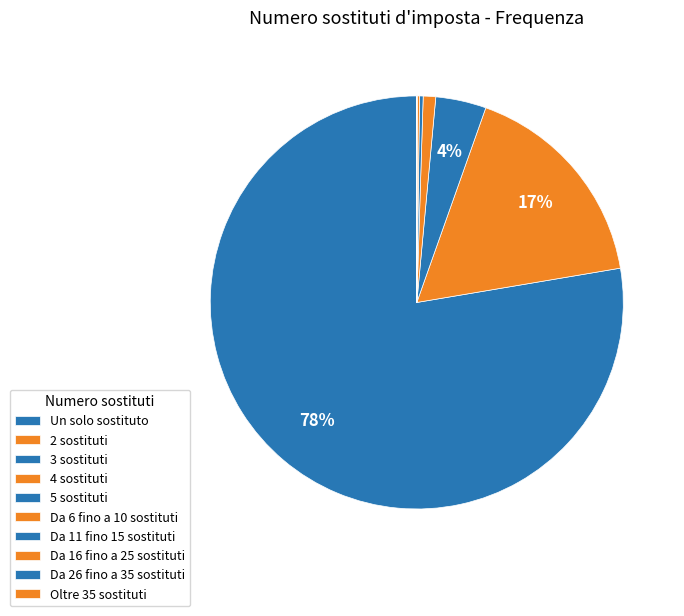

Which category has the smallest portion of the pie?

Oltre 35 sostituti